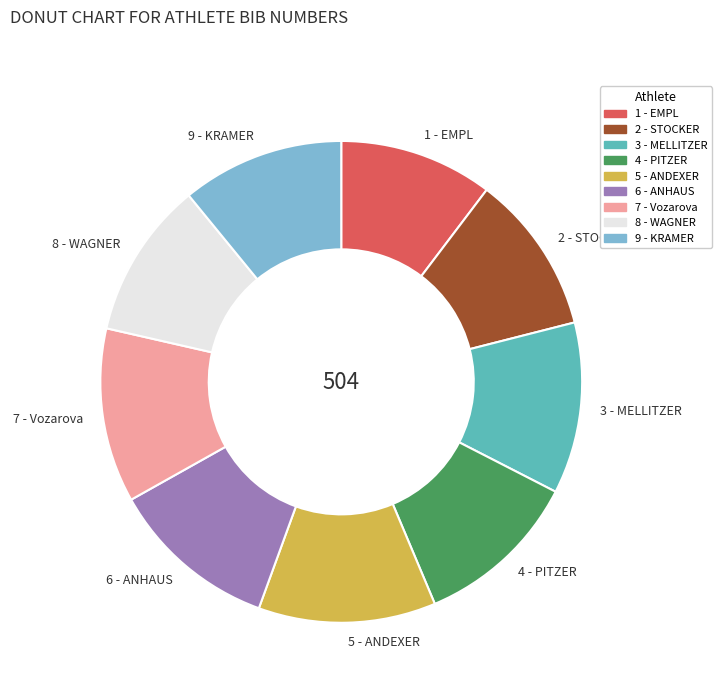

How many segments does this pie chart have?

9